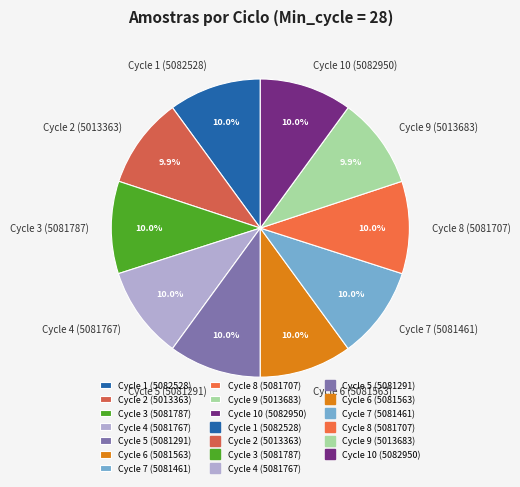

What is the total percentage of Cycle 9 (5013683) and Cycle 10 (5082950)?

19.9%